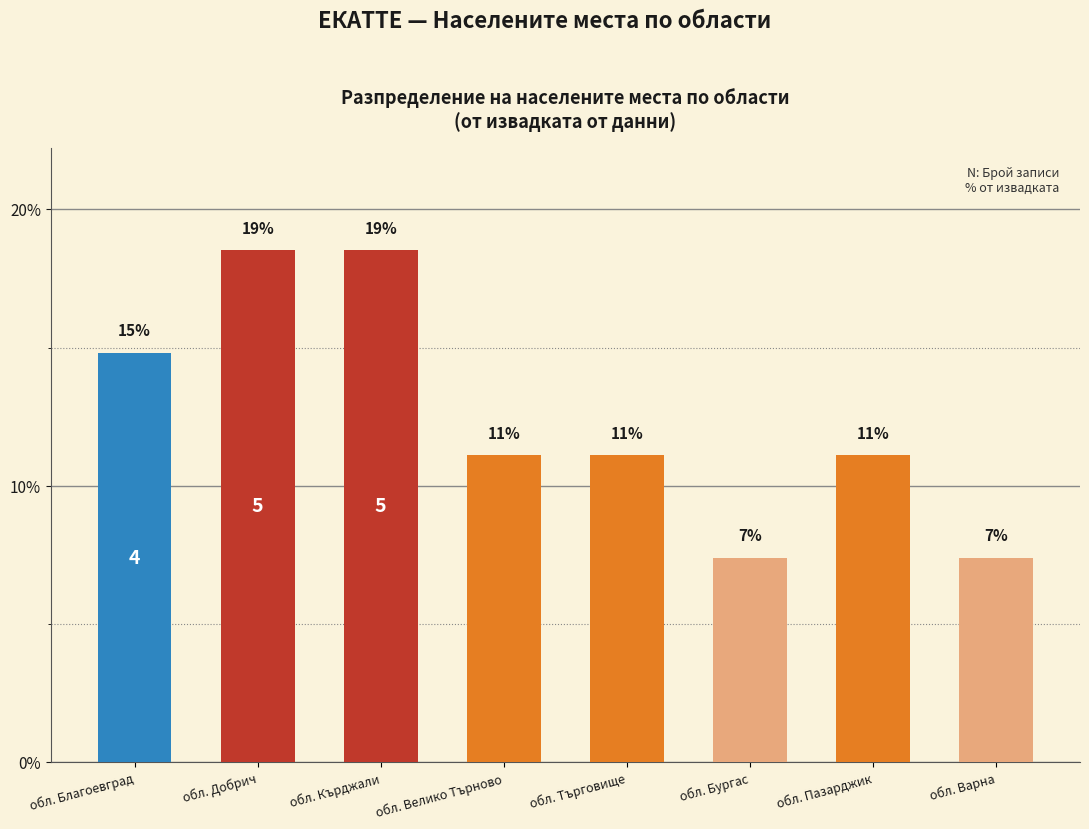

What is the smallest value displayed?

7.4